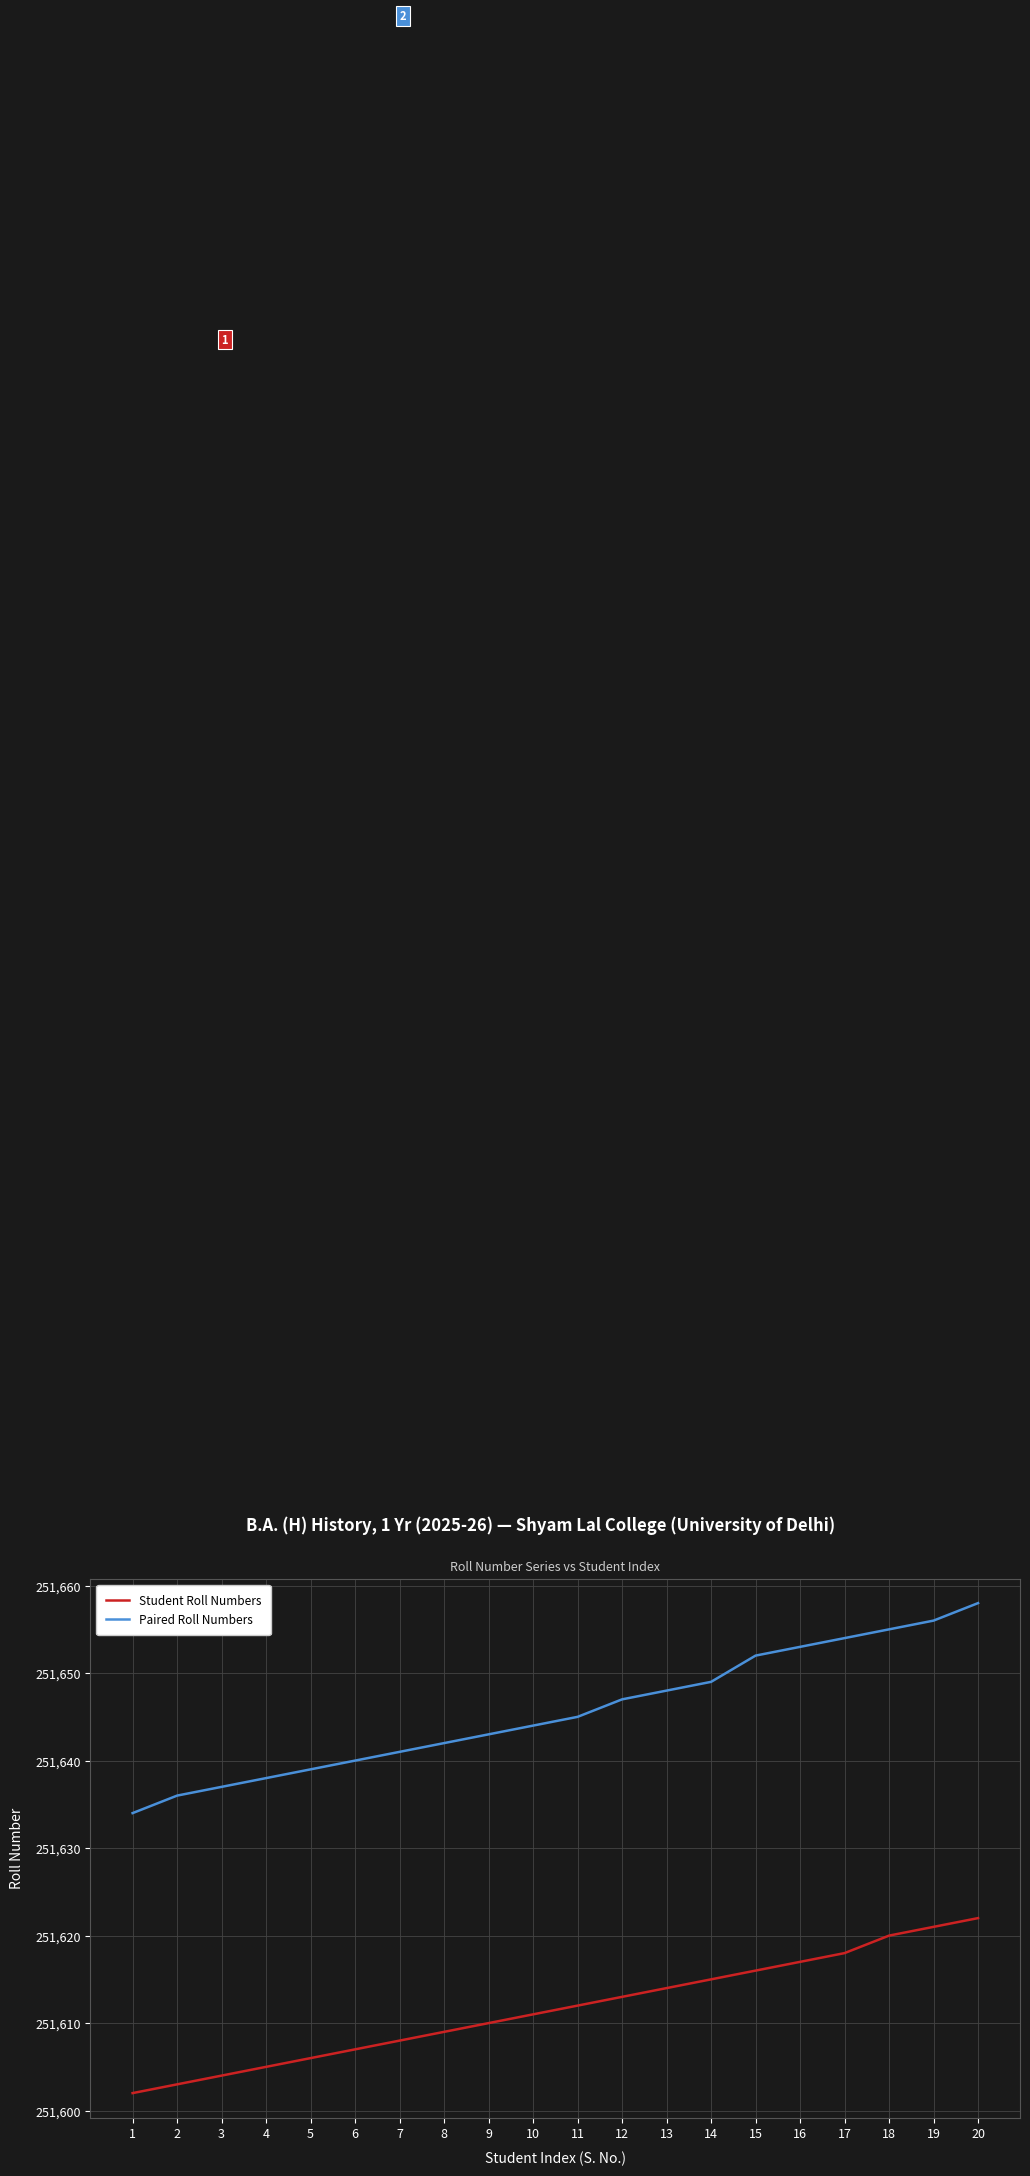

What value does the Paired Roll Numbers series have at 7, to the nearest 5?

251640